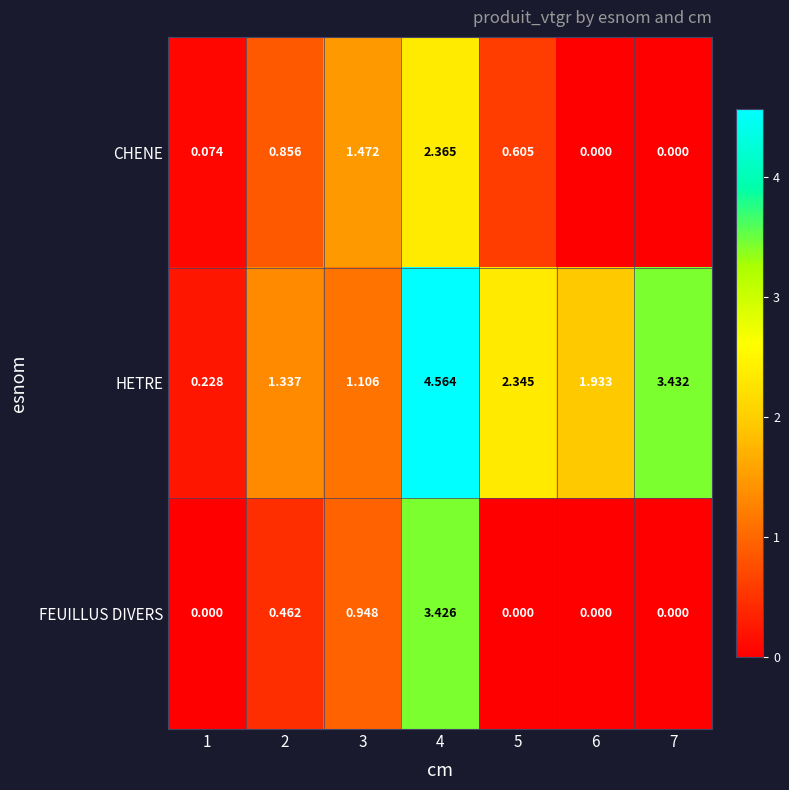

Rank the series at 4 from lowest to highest value.

CHENE, FEUILLUS DIVERS, HETRE